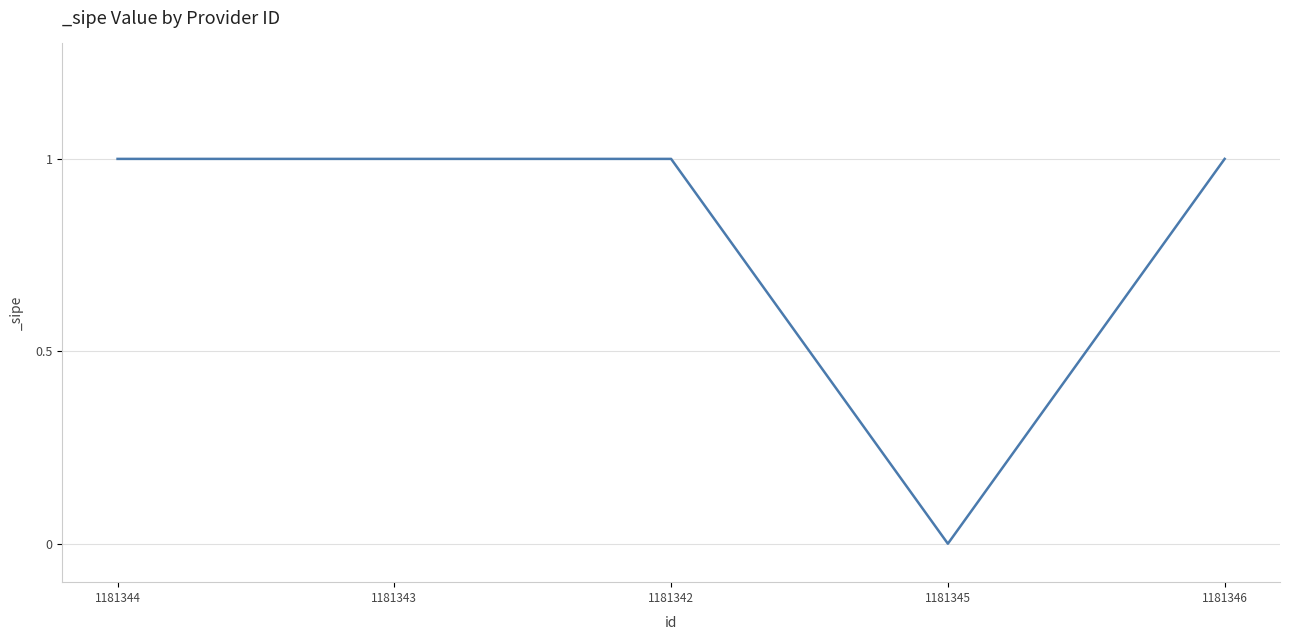

The chart shows a value of -1 at 1181345. True or false?

False